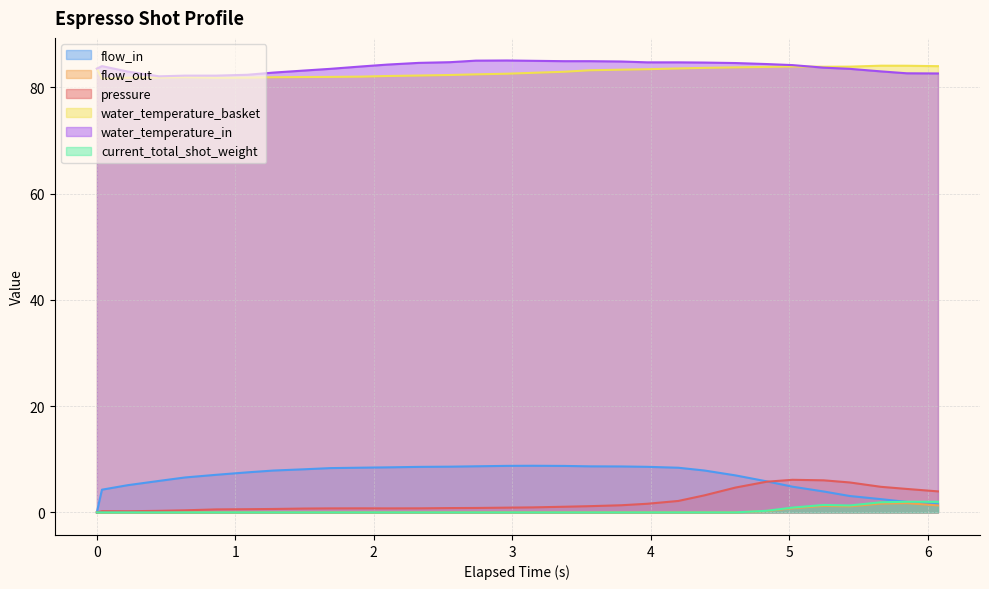

Which series has the largest range (max minus min)?

flow_in